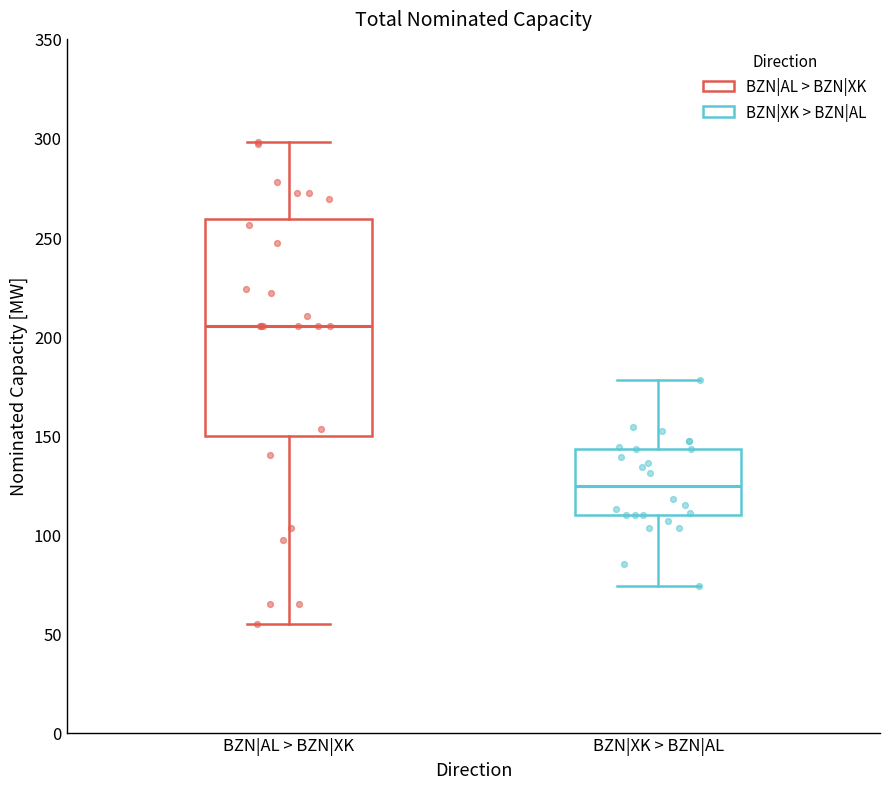

Which box's median line is the lowest?

BZN|XK > BZN|AL